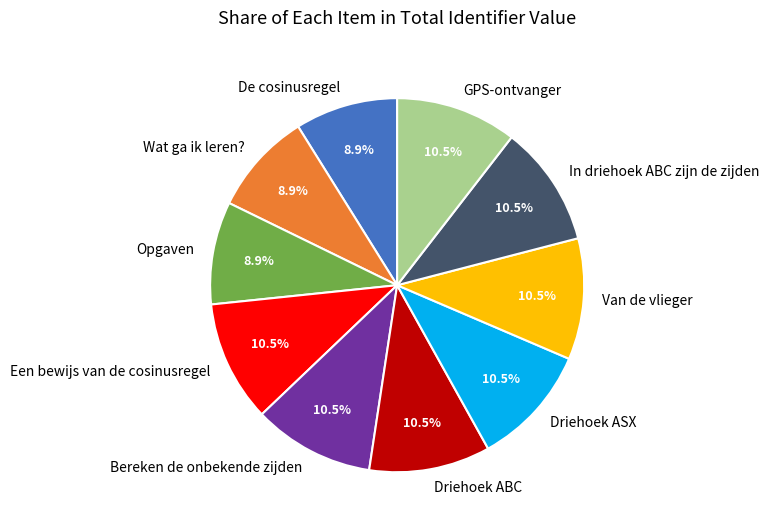

What is the ratio of the value at Driehoek ABC to the value at Wat ga ik leren??

1.2